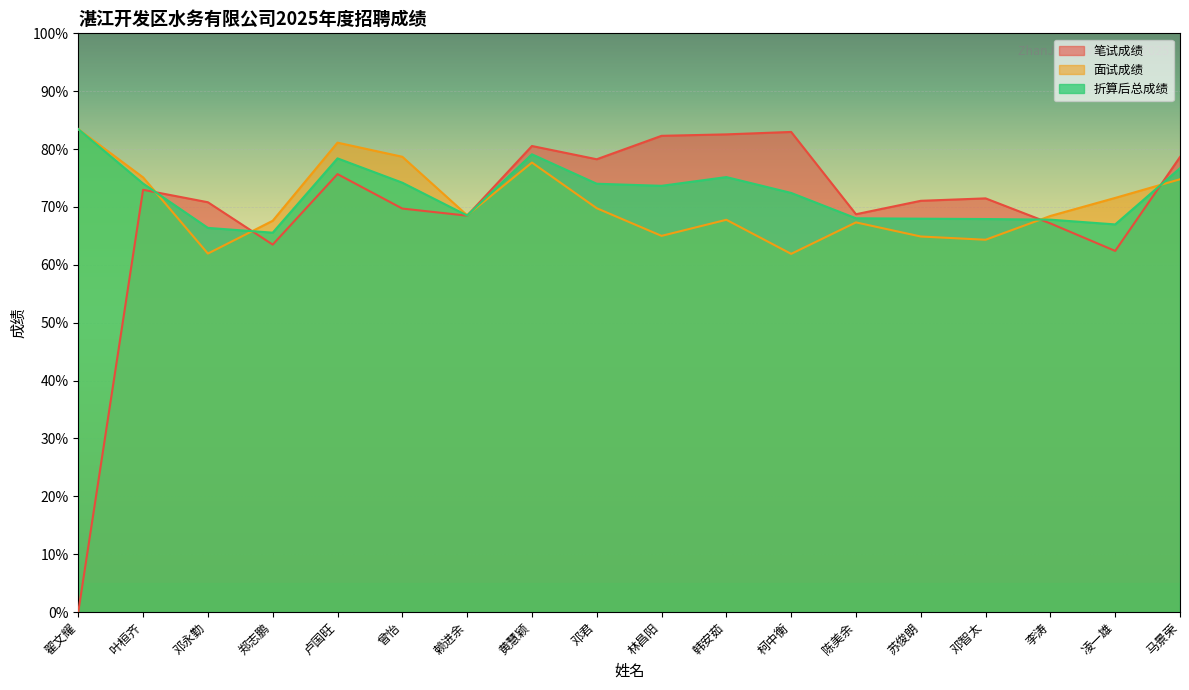

Where does the 笔试成绩 series first go above 71?

叶桓齐